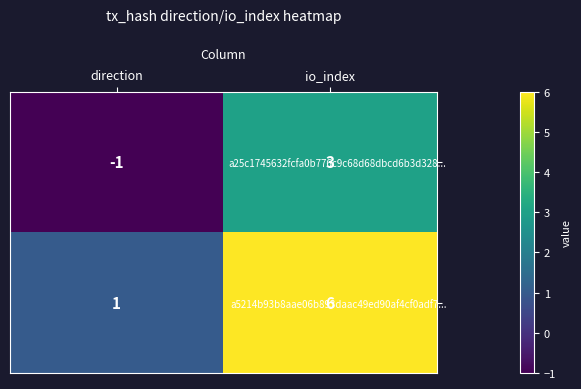

At which category is the sum across all series the highest?

io_index